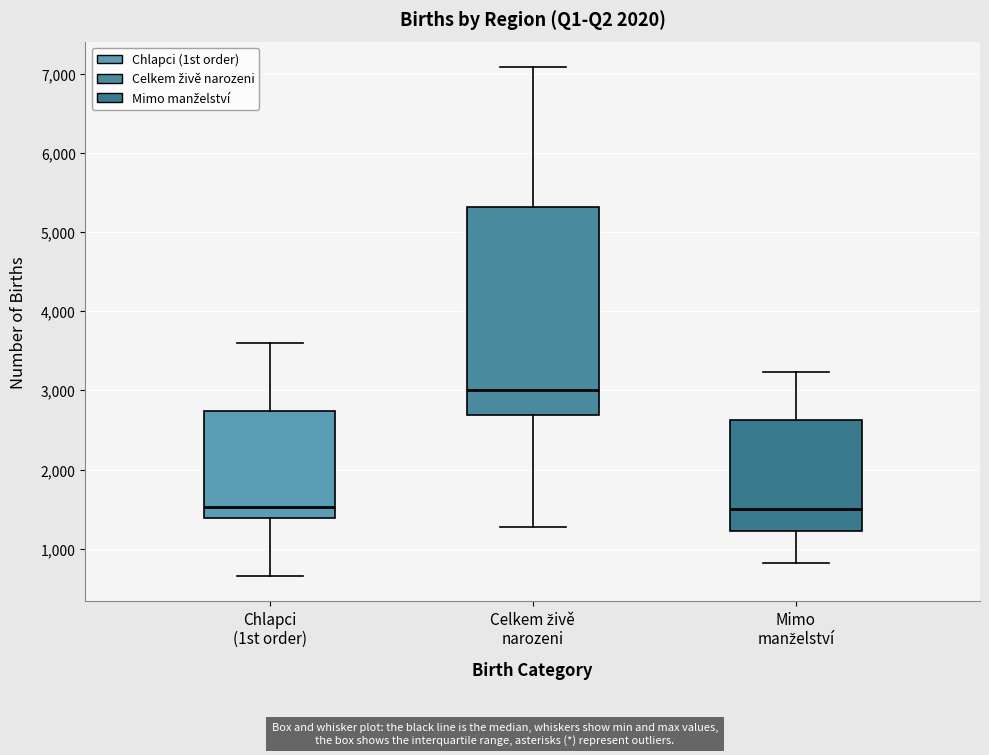

Reading left to right, transcribe this box plot: for each box, give where its median line is, the range the box spans, and where its two whiskers end, as read against the y-axis. The values are not printed on the chart, so give them approximately, as read against the axis.

Chlapci (1st order): median 1500, box 1400 to 2700, whiskers 700 to 3600
Celkem živě narozeni: median 3000, box 2700 to 5300, whiskers 1300 to 7100
Mimo manželství: median 1500, box 1200 to 2600, whiskers 800 to 3200